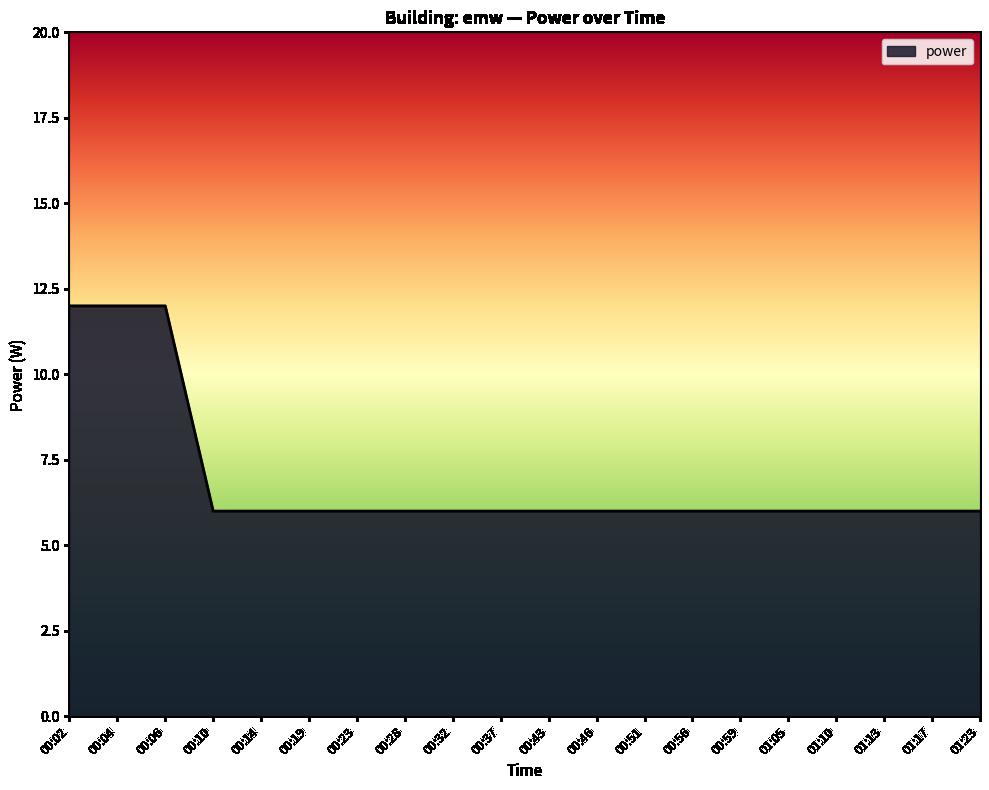

Approximately how many times larger is the value at 00:04 compared to 01:10?

2.0